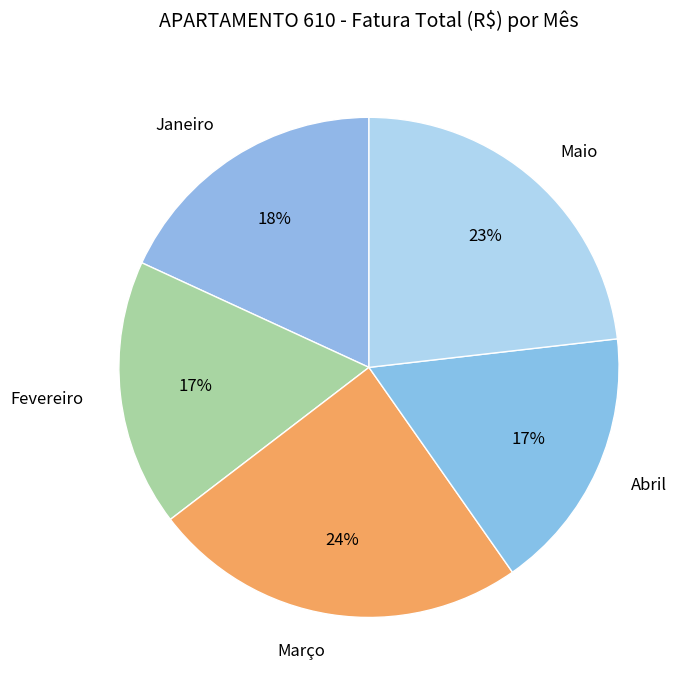

Between Fevereiro and Março, which is larger?

Março